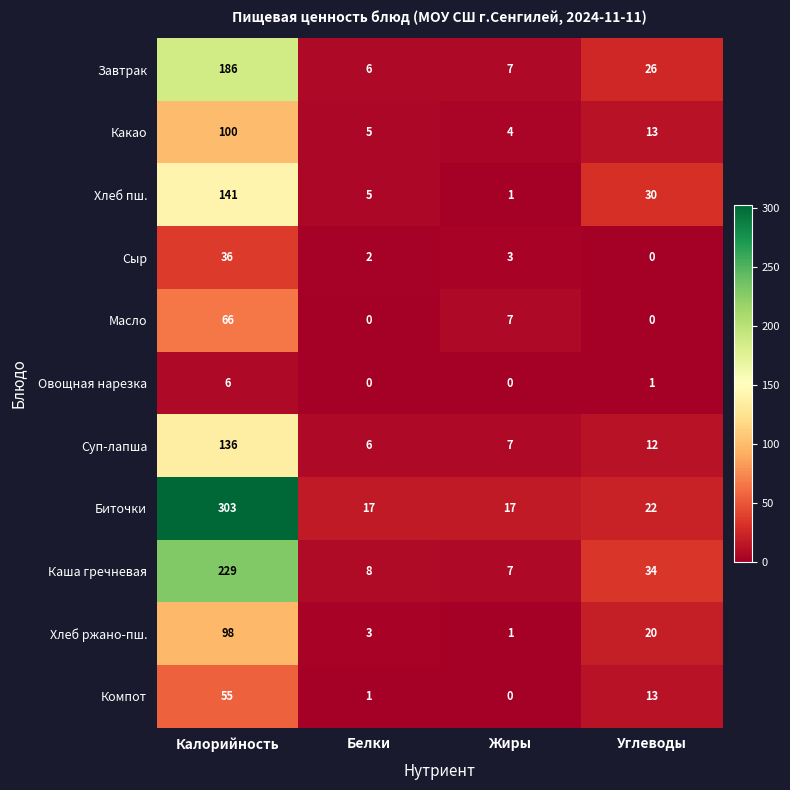

List the series in order of their peak value, lowest first.

Овощная нарезка, Сыр, Компот, Масло, Хлеб ржано-пш., Какао, Суп-лапша, Хлеб пш., Завтрак, Каша гречневая, Биточки